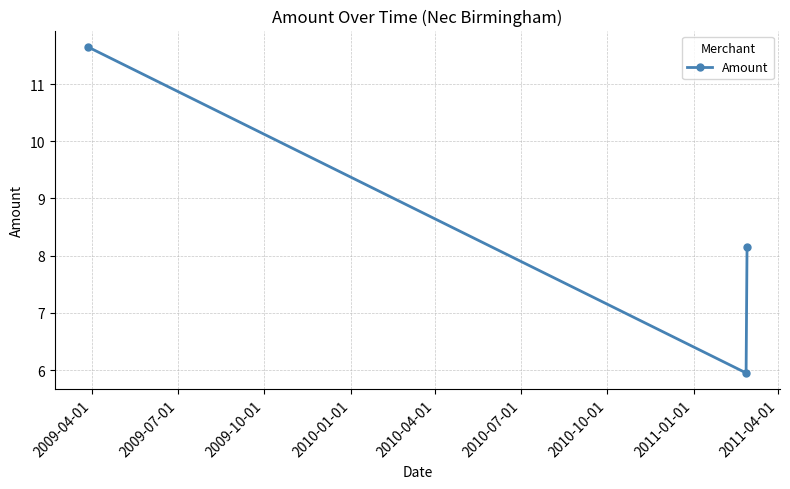

How many values are below 8?

1